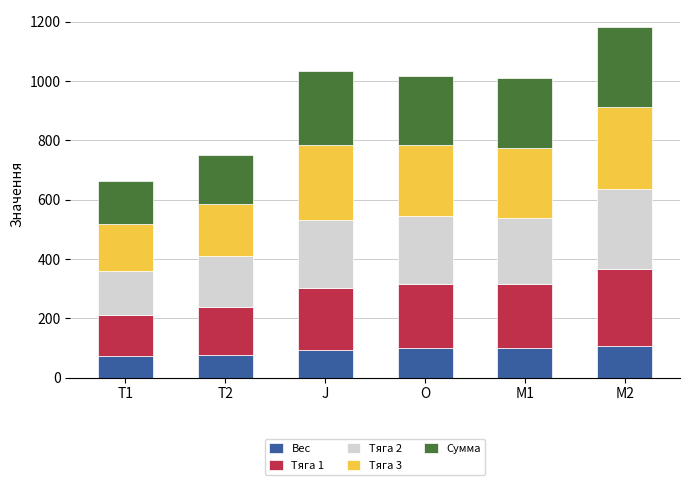

The value of Вес at J is 92.7. True or false?

True